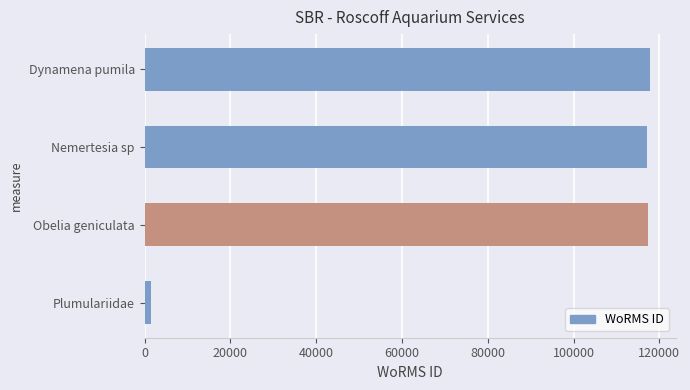

How many data points are less than 117388?

2